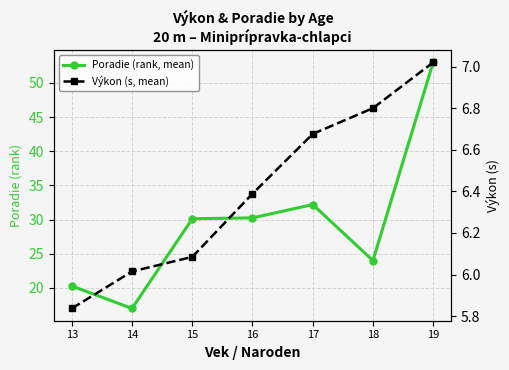

True or false: Výkon (s, mean) has a value of 2.0 at 19.

False